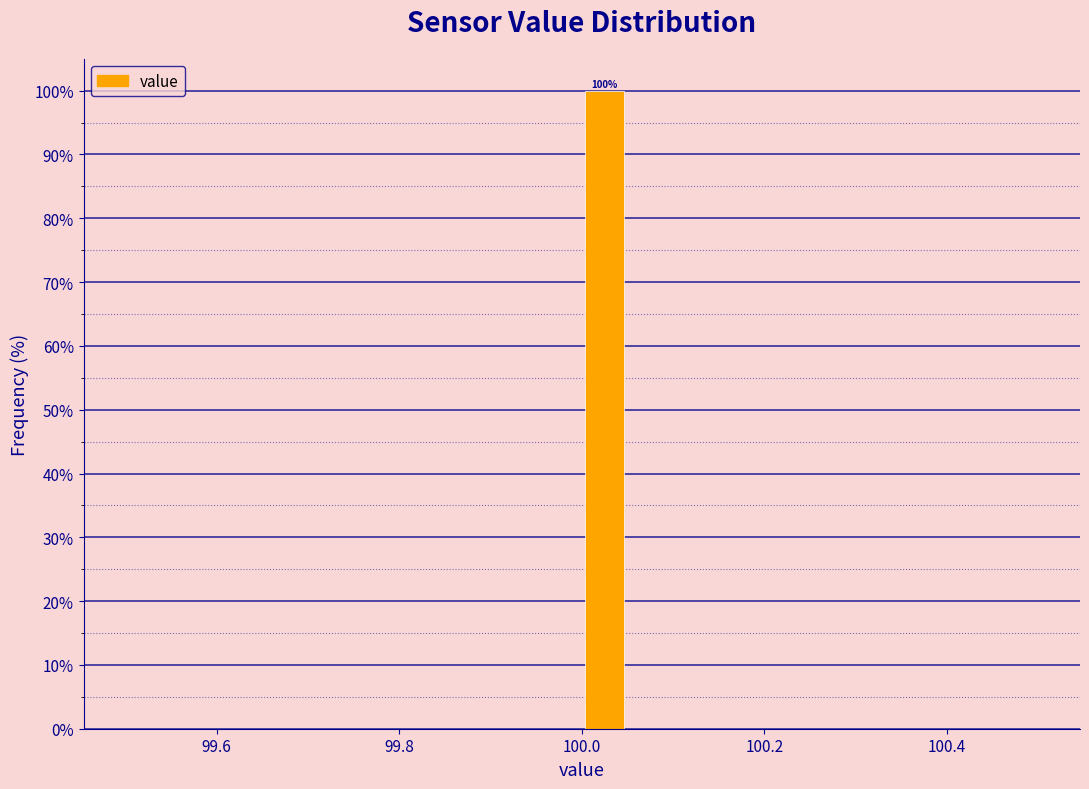

Around what value on the x-axis is the tallest bar? Give the approximate position of its centre, as read against the axis.

100.02